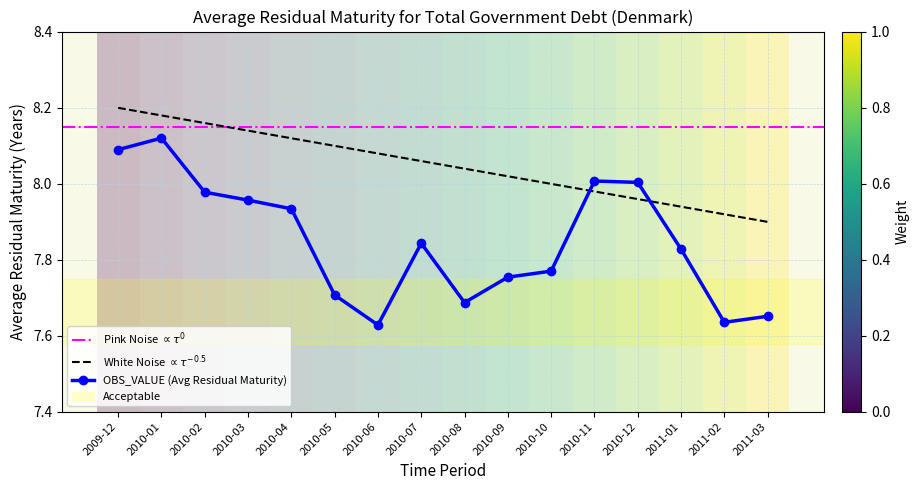

What is the ratio of the value at 2011-01 to the value at 2010-08?

1.0